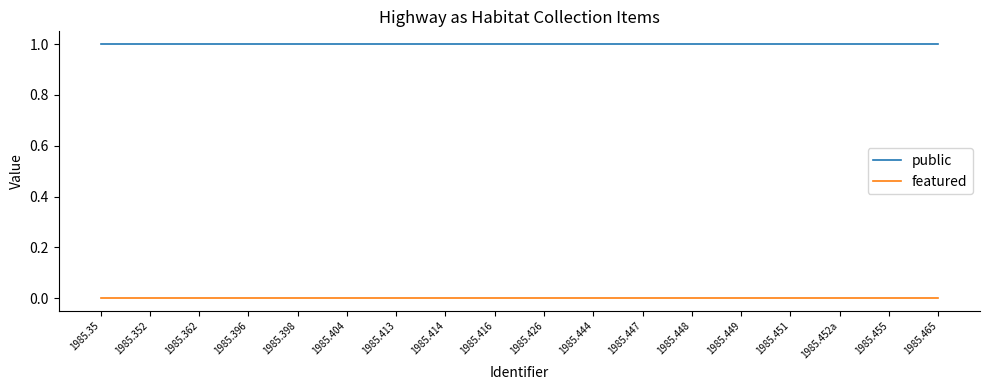

List the series in order of their peak value, highest first.

public, featured